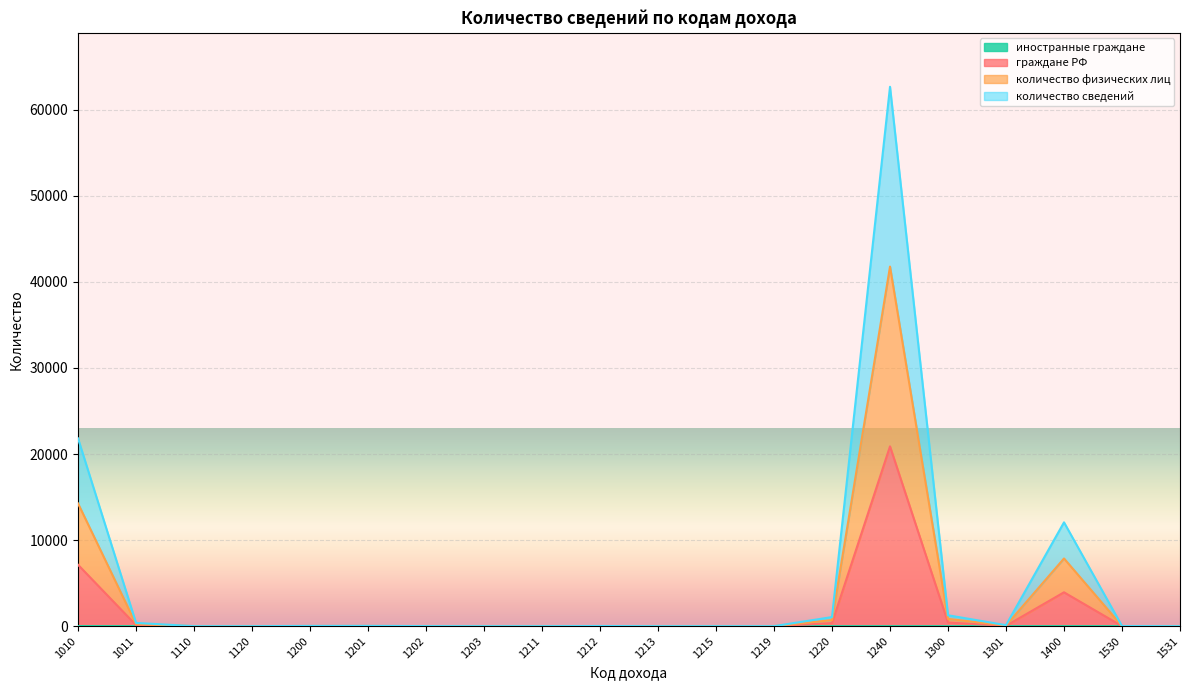

Which category has the lowest value in the граждане РФ series?

1110